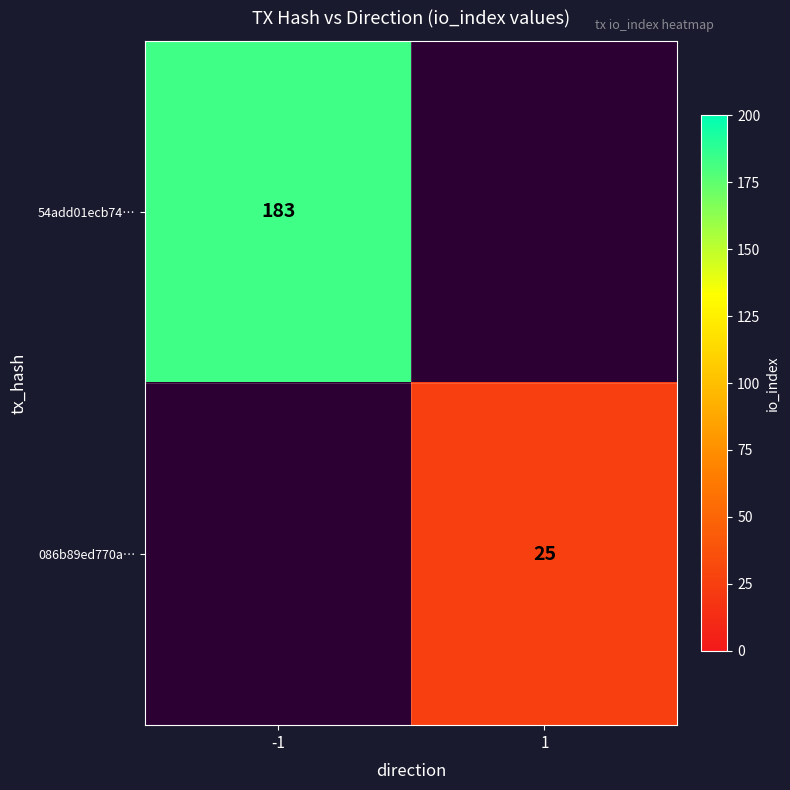

Between 1 and -1, which is larger?

-1